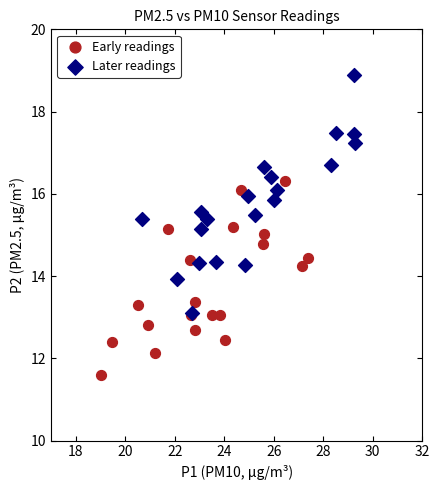

What are all the series names shown in the legend?

Early readings, Later readings